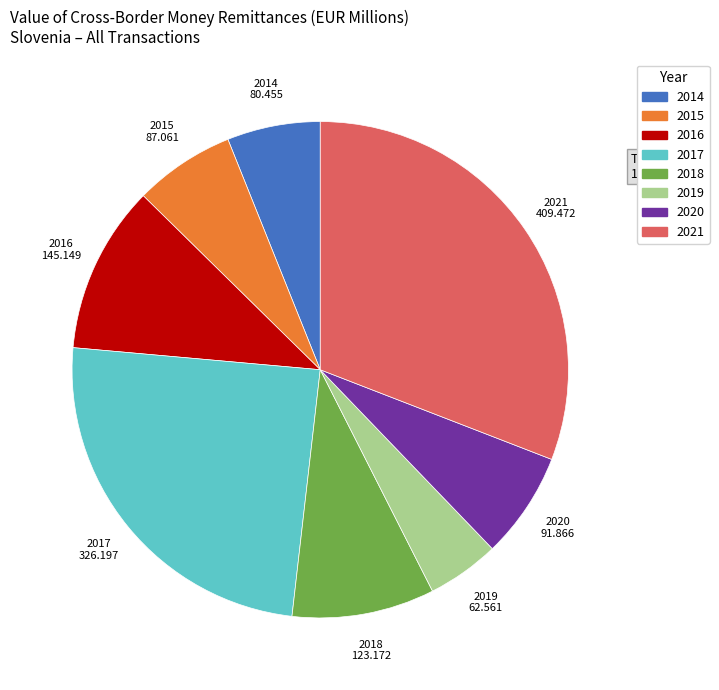

Does any single category account for the majority?

No